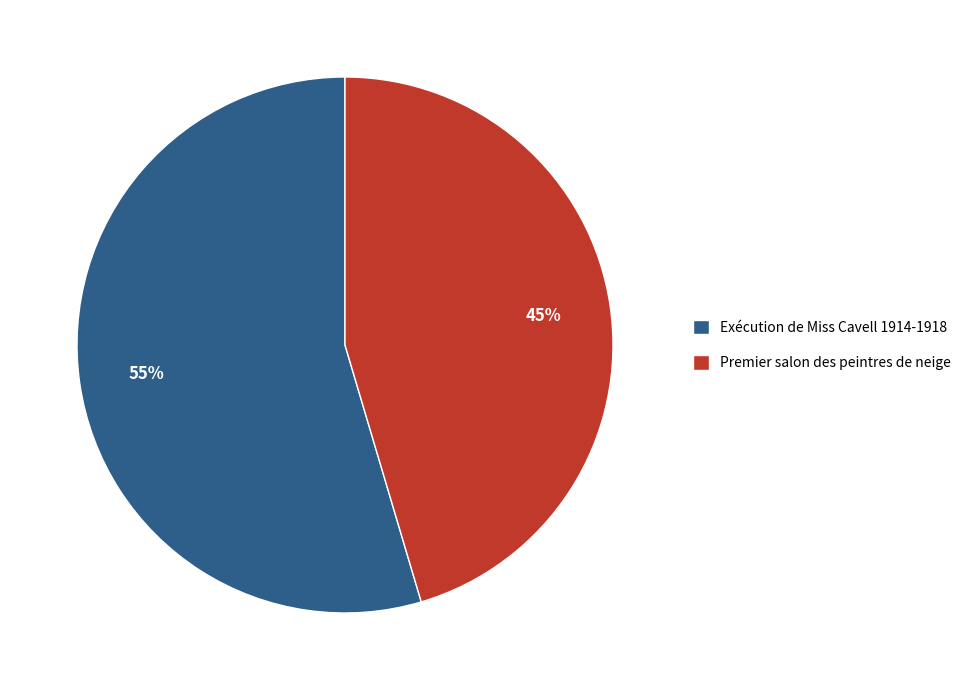

What percentage is the Exécution de Miss Cavell 1914-1918 slice, to the nearest percent?

55%